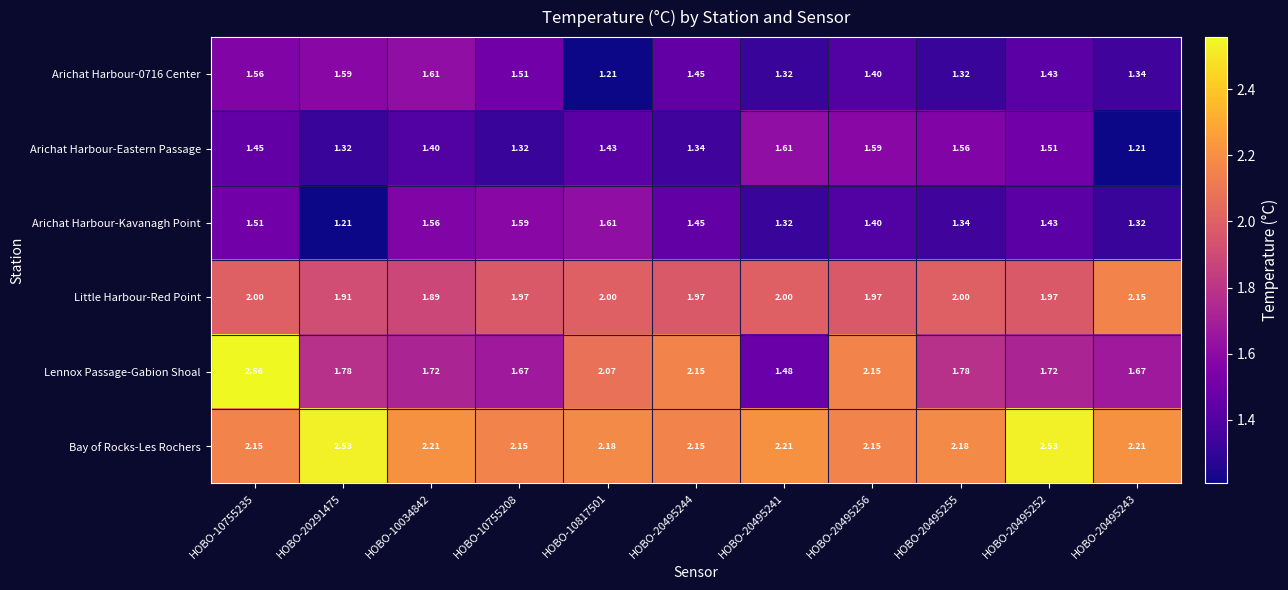

Which series changed the most between HOBO-20495244 and HOBO-20495241?

Lennox Passage-Gabion Shoal